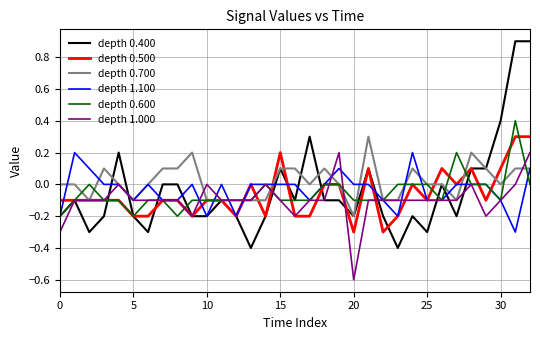

What is the minimum value shown in the chart?

-0.6